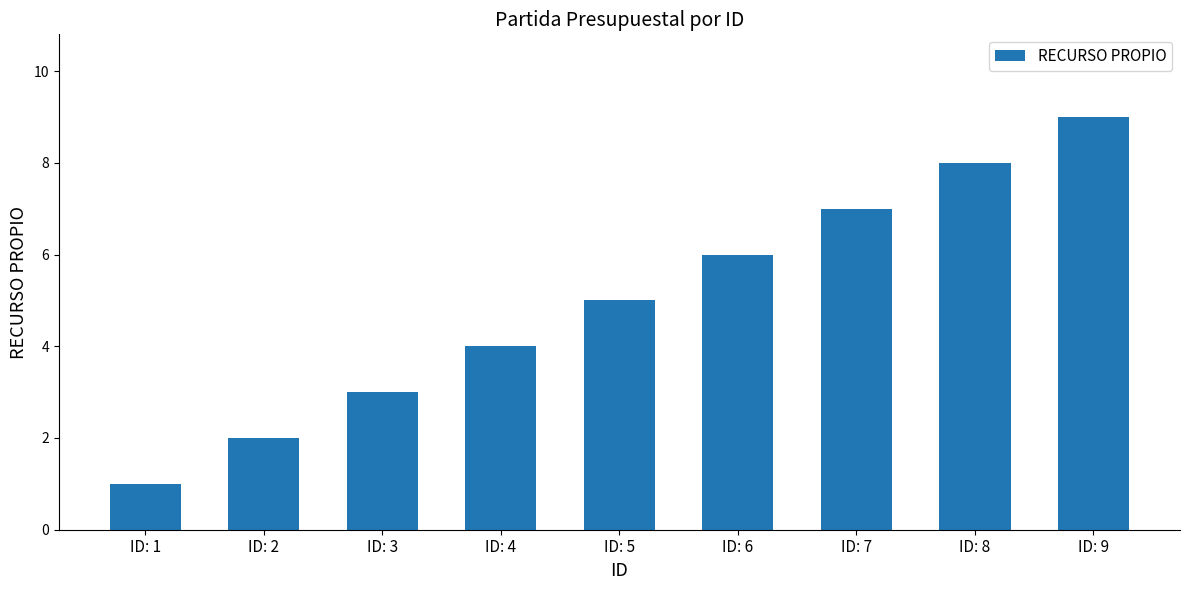

Reading left to right, extract all data points from this chart.

1	2	3	4	5	6	7	8	9